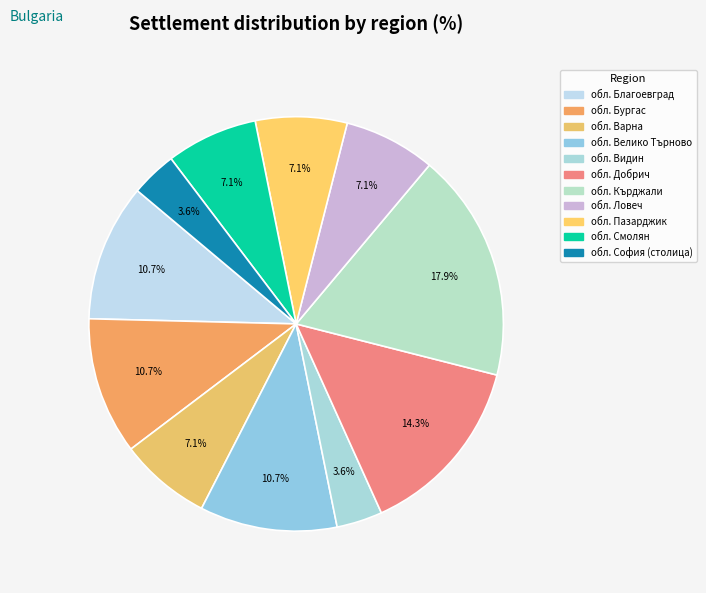

Is there any slice that represents more than half of the pie?

No